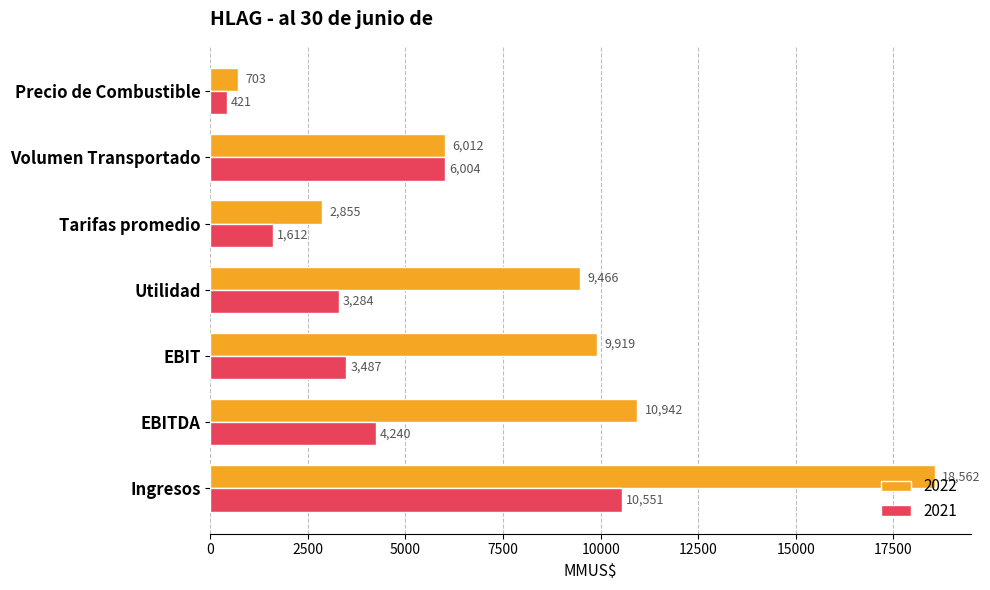

At Utilidad, list the series in order from smallest to largest.

2021, 2022